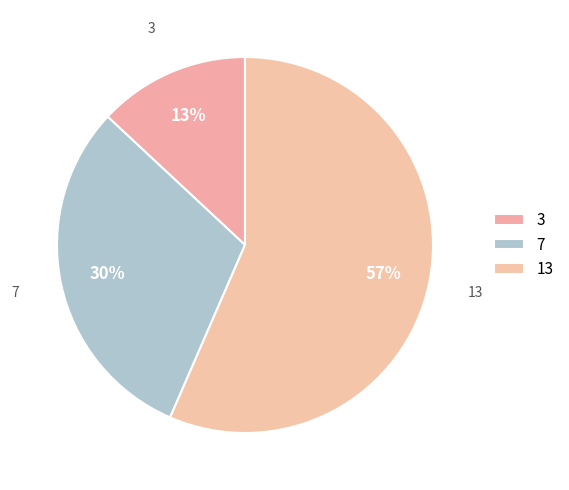

Rank the categories by value from lowest to highest.

3, 7, 13